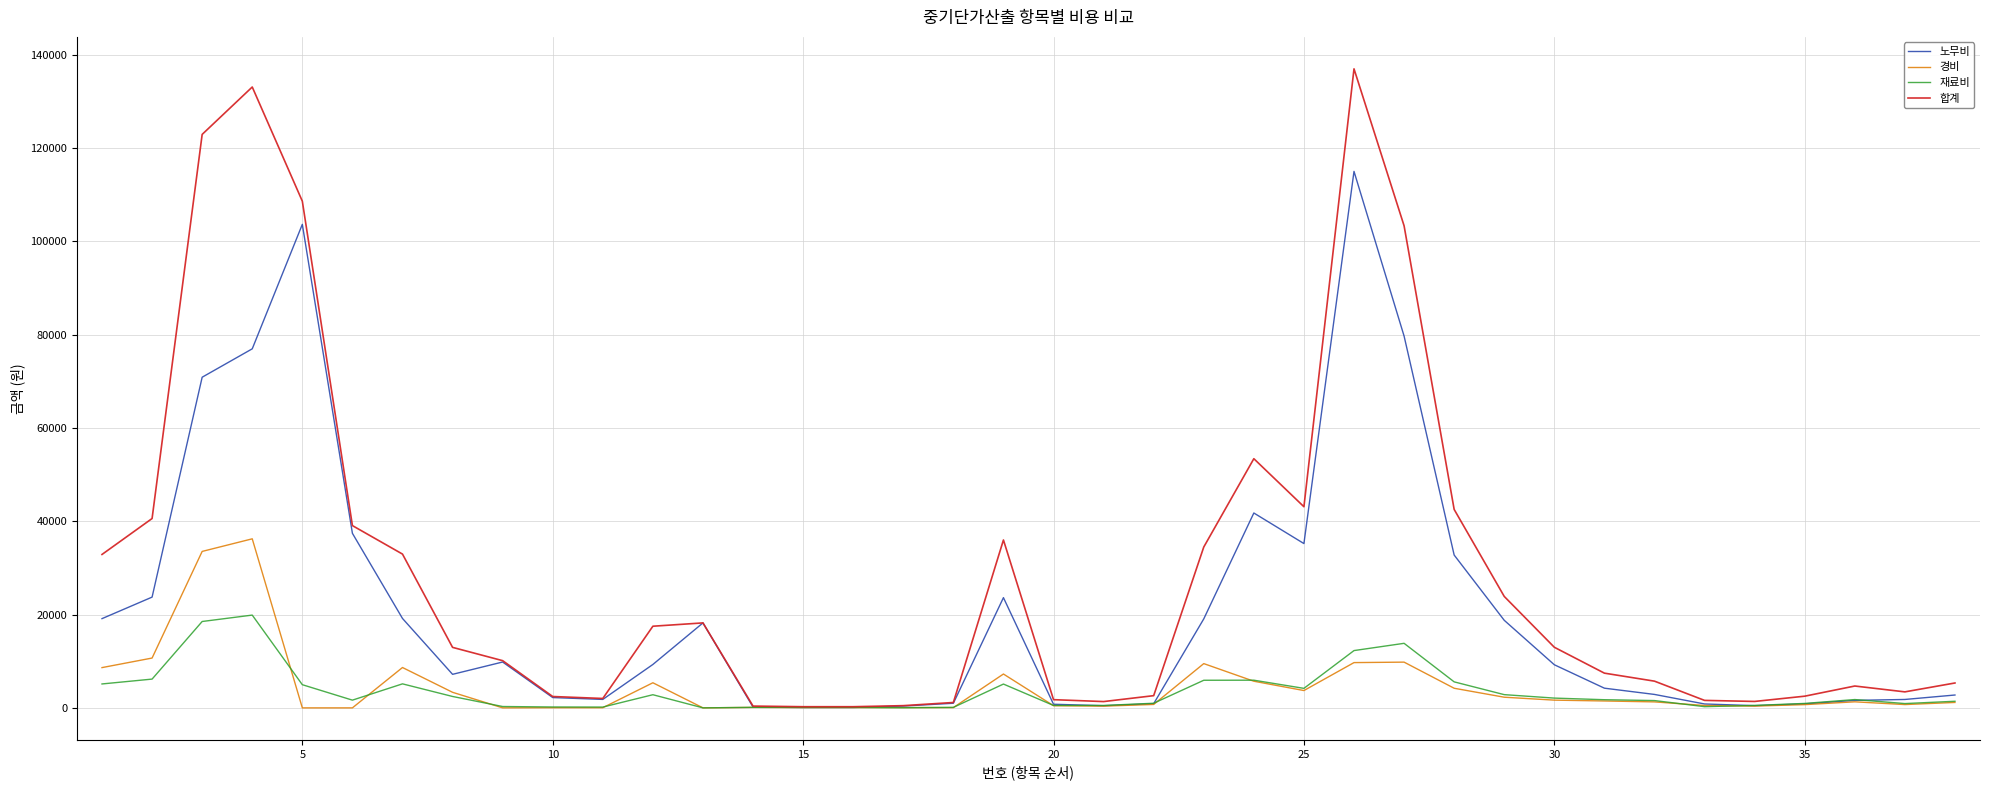

Count the number of data series in this chart.

4